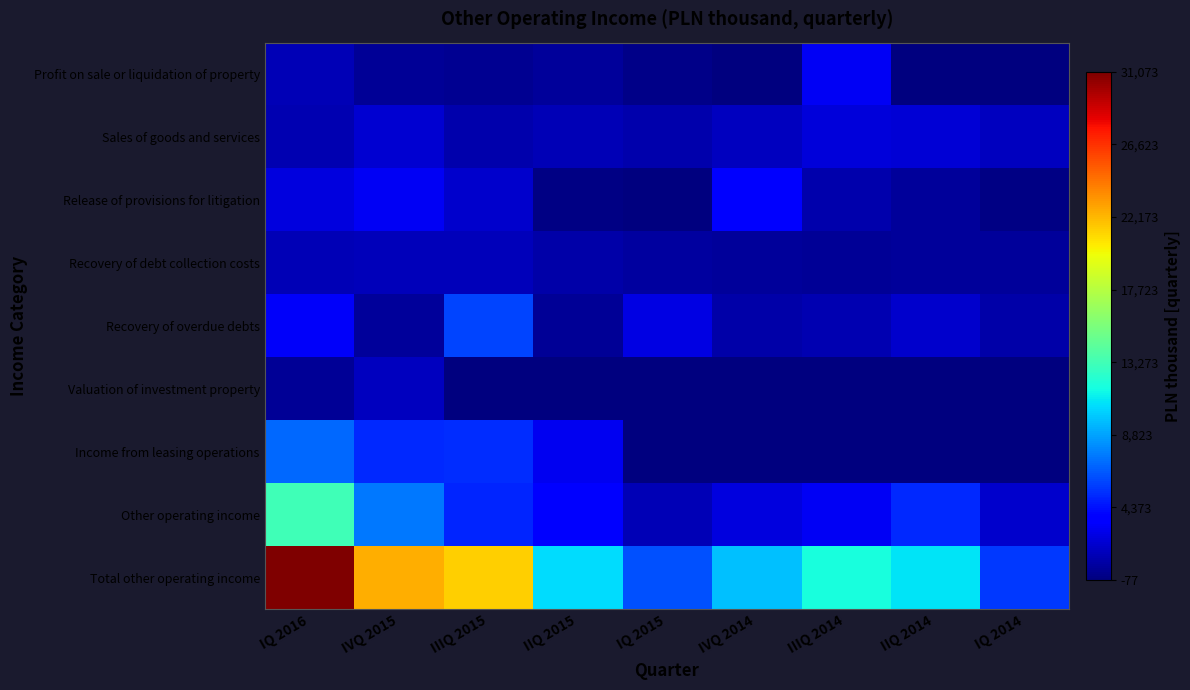

Count the number of data series in this chart.

9